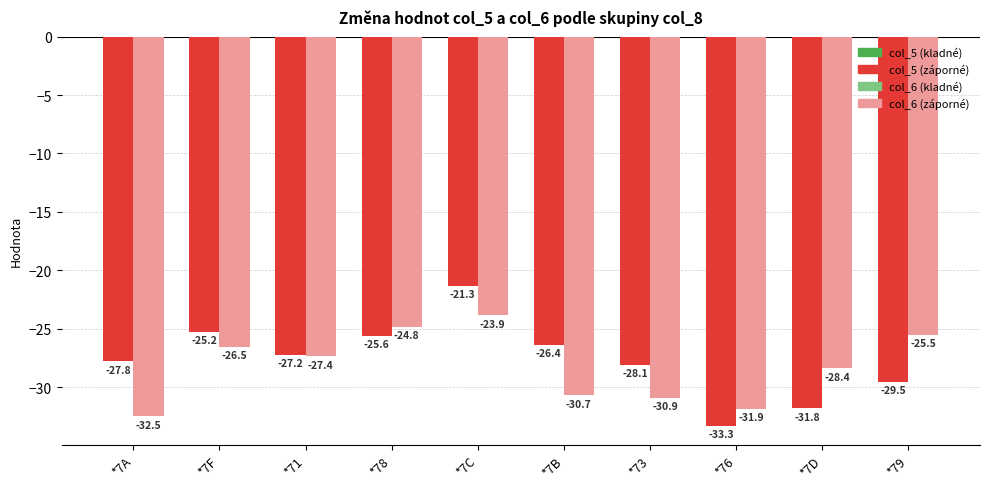

What is the total value across all series at *71?

-54.6